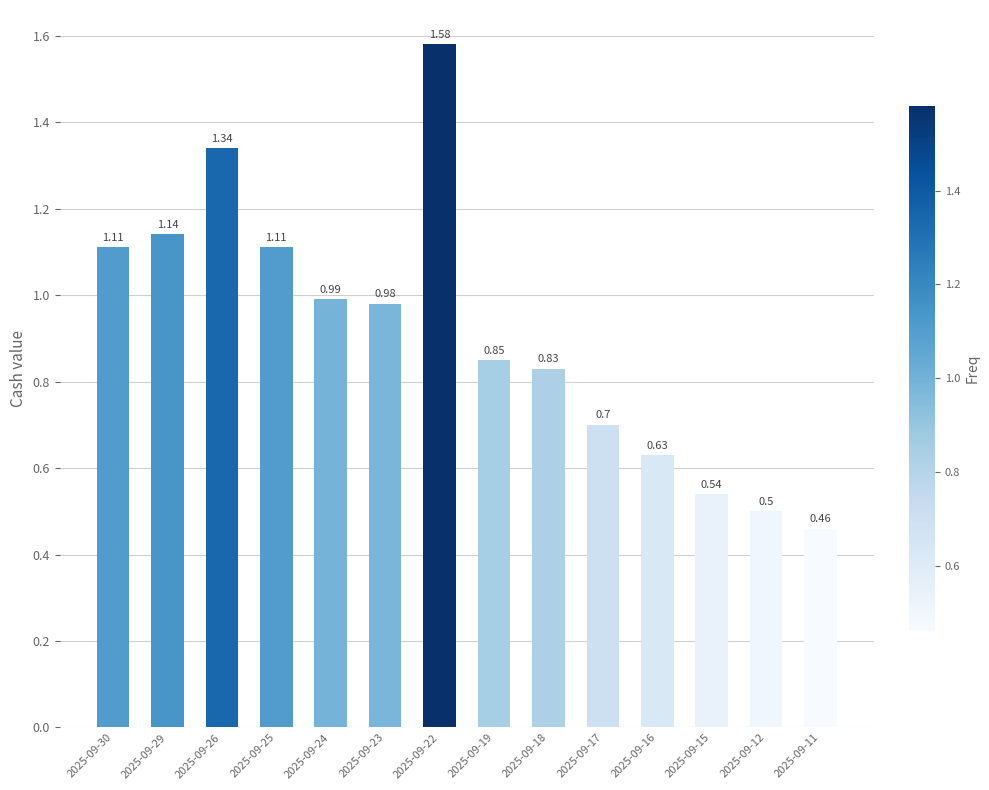

Count the number of categories in the chart.

14